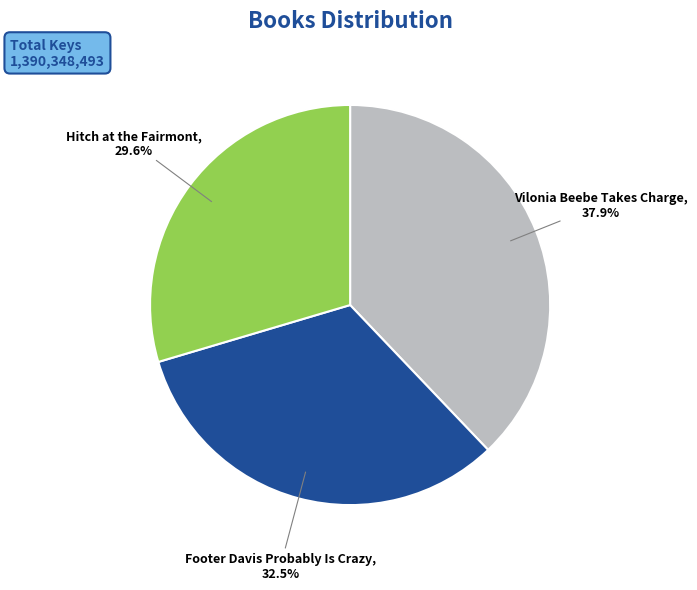

Is there a majority slice in this chart?

No